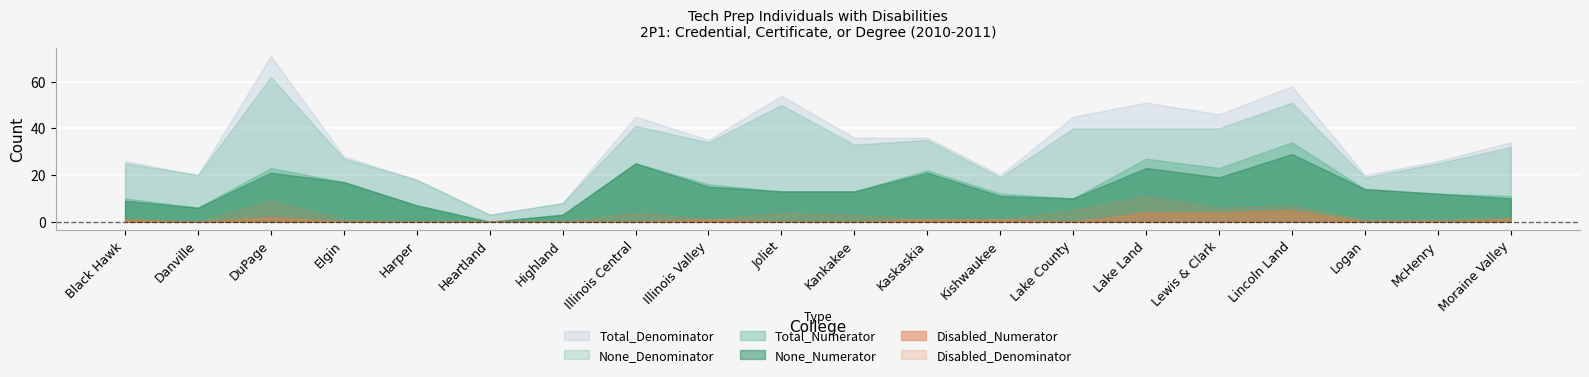

Which series changed the most between Black Hawk and Harper?

Total_Denominator